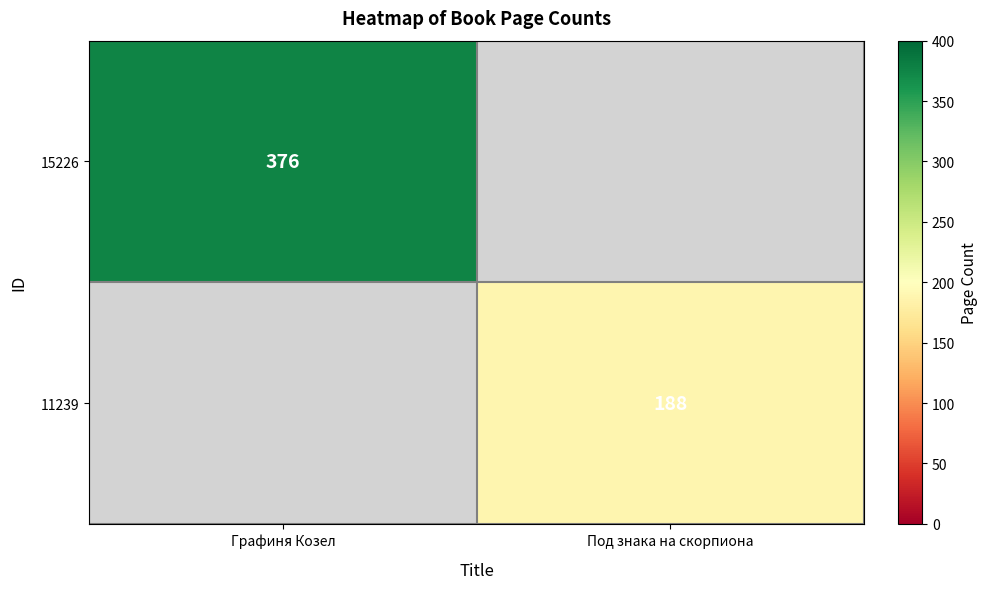

Is the value of 11239 at Под знака на скорпиона greater than the value of 15226 at Графиня Козел?

No